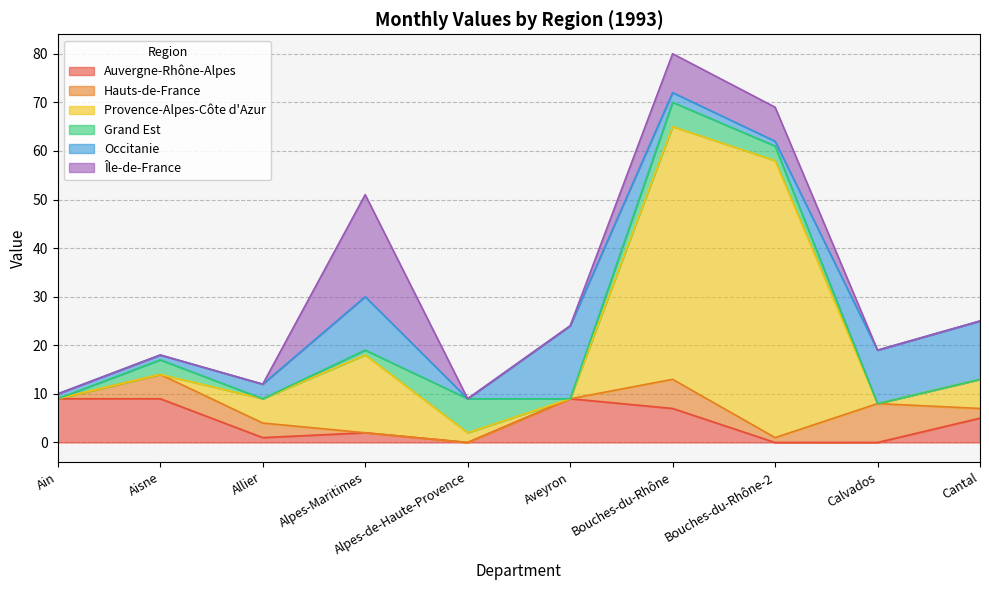

Which series changed the most between Aisne and Allier?

Auvergne-Rhône-Alpes